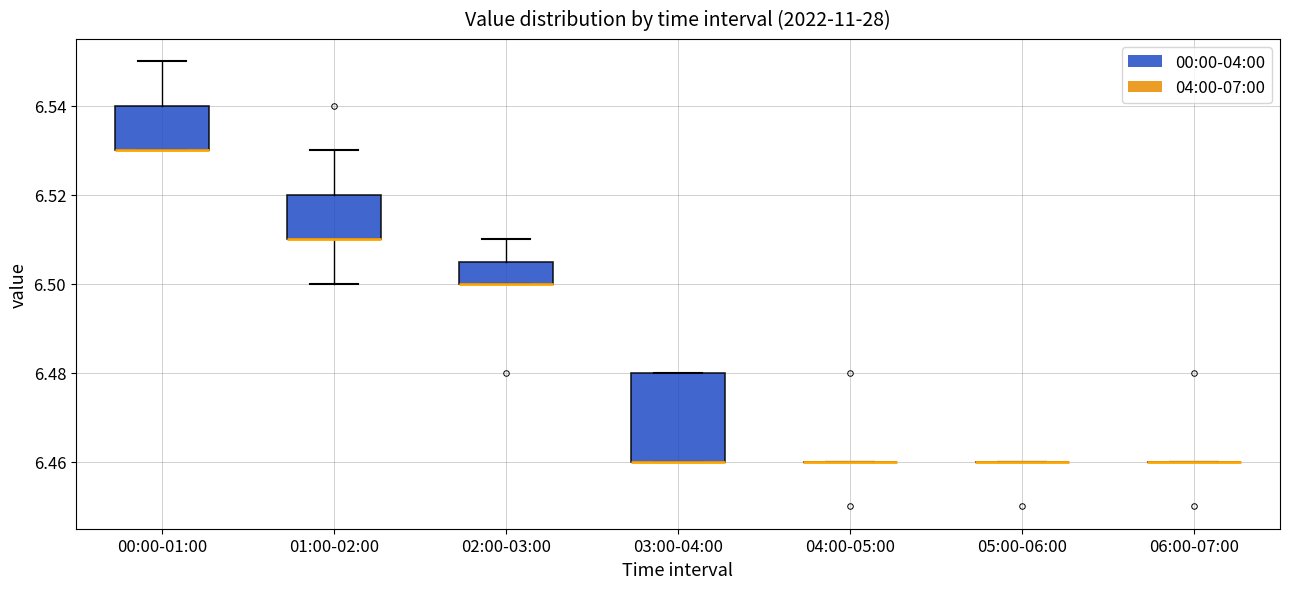

Reading left to right, read every box against the y-axis: the position of its median line, the range the box covers, and the ends of its whiskers. The values are not printed on the chart, so give them approximately, as read against the axis.

00:00-01:00: median 6.530 (drawn on the box's lower edge), box 6.530 to 6.540, whiskers 6.530 to 6.550
01:00-02:00: median 6.510 (drawn on the box's lower edge), box 6.510 to 6.520, whiskers 6.500 to 6.530
02:00-03:00: median 6.500 (drawn on the box's lower edge), box 6.500 to 6.506, whiskers 6.500 to 6.510
03:00-04:00: median 6.460 (drawn on the box's lower edge), box 6.460 to 6.480, whiskers 6.460 to 6.480
04:00-05:00: box collapsed to a line at 6.460, whiskers 6.460 to 6.460
05:00-06:00: box collapsed to a line at 6.460, whiskers 6.460 to 6.460
06:00-07:00: box collapsed to a line at 6.460, whiskers 6.460 to 6.460